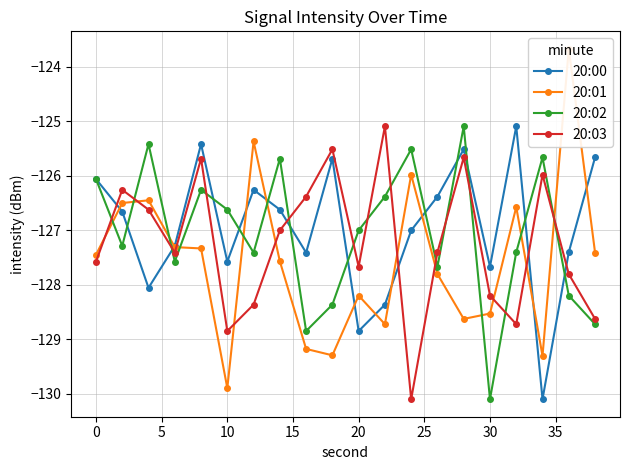

In 20:02, how many points are lower than both neighbors (excluding endpoints)?

6